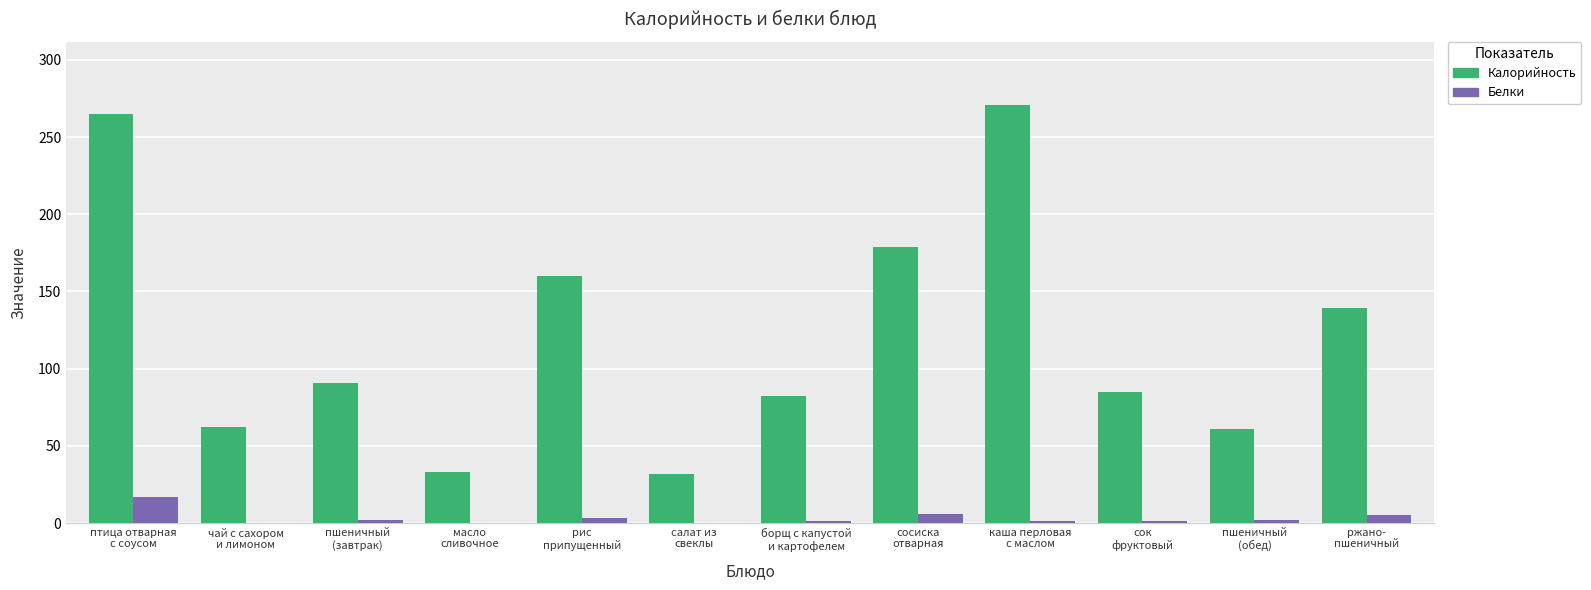

What is the sum of all Белки values?

38